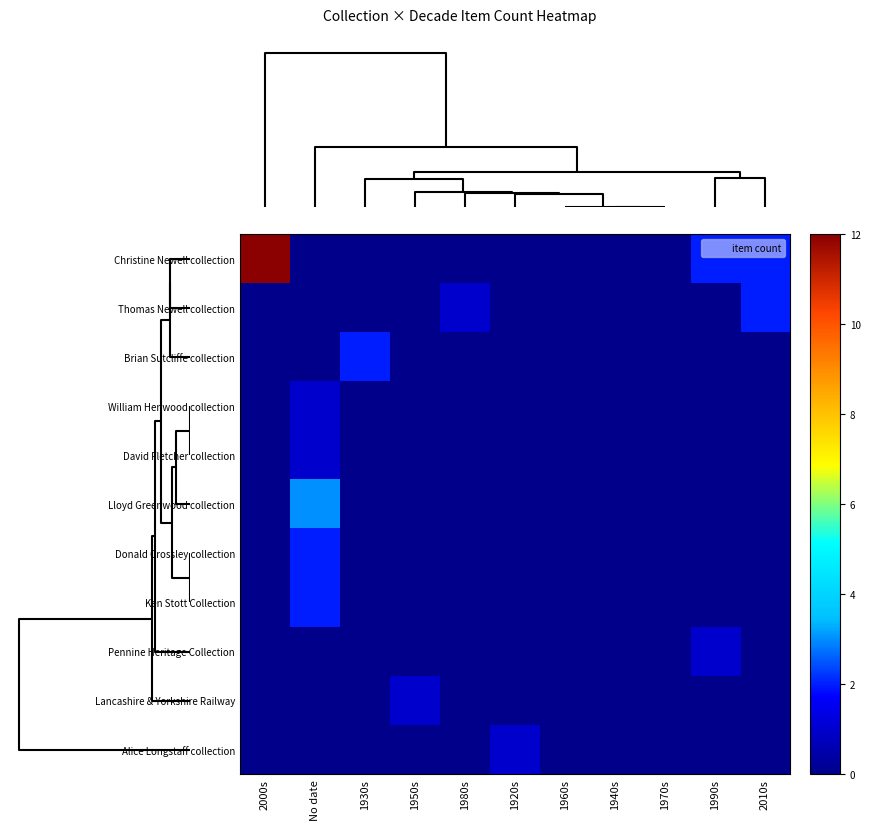

Reading right to left, extract all data points from this chart.

Christine Newell collection: 2010s=2	1990s=2	1970s=0	1940s=0	1960s=0	1920s=0	1980s=0	1950s=0	1930s=0	No date=0	2000s=12
Thomas Newell collection: 2010s=2	1990s=0	1970s=0	1940s=0	1960s=0	1920s=0	1980s=1	1950s=0	1930s=0	No date=0	2000s=0
Brian Sutcliffe collection: 2010s=0	1990s=0	1970s=0	1940s=0	1960s=0	1920s=0	1980s=0	1950s=0	1930s=2	No date=0	2000s=0
William Henwood collection: 2010s=0	1990s=0	1970s=0	1940s=0	1960s=0	1920s=0	1980s=0	1950s=0	1930s=0	No date=1	2000s=0
David Fletcher collection: 2010s=0	1990s=0	1970s=0	1940s=0	1960s=0	1920s=0	1980s=0	1950s=0	1930s=0	No date=1	2000s=0
Lloyd Greenwood collection: 2010s=0	1990s=0	1970s=0	1940s=0	1960s=0	1920s=0	1980s=0	1950s=0	1930s=0	No date=3	2000s=0
Donald Crossley collection: 2010s=0	1990s=0	1970s=0	1940s=0	1960s=0	1920s=0	1980s=0	1950s=0	1930s=0	No date=2	2000s=0
Ken Stott Collection: 2010s=0	1990s=0	1970s=0	1940s=0	1960s=0	1920s=0	1980s=0	1950s=0	1930s=0	No date=2	2000s=0
Pennine Heritage Collection: 2010s=0	1990s=1	1970s=0	1940s=0	1960s=0	1920s=0	1980s=0	1950s=0	1930s=0	No date=0	2000s=0
Lancashire & Yorkshire Railway: 2010s=0	1990s=0	1970s=0	1940s=0	1960s=0	1920s=0	1980s=0	1950s=1	1930s=0	No date=0	2000s=0
Alice Longstaff collection: 2010s=0	1990s=0	1970s=0	1940s=0	1960s=0	1920s=1	1980s=0	1950s=0	1930s=0	No date=0	2000s=0